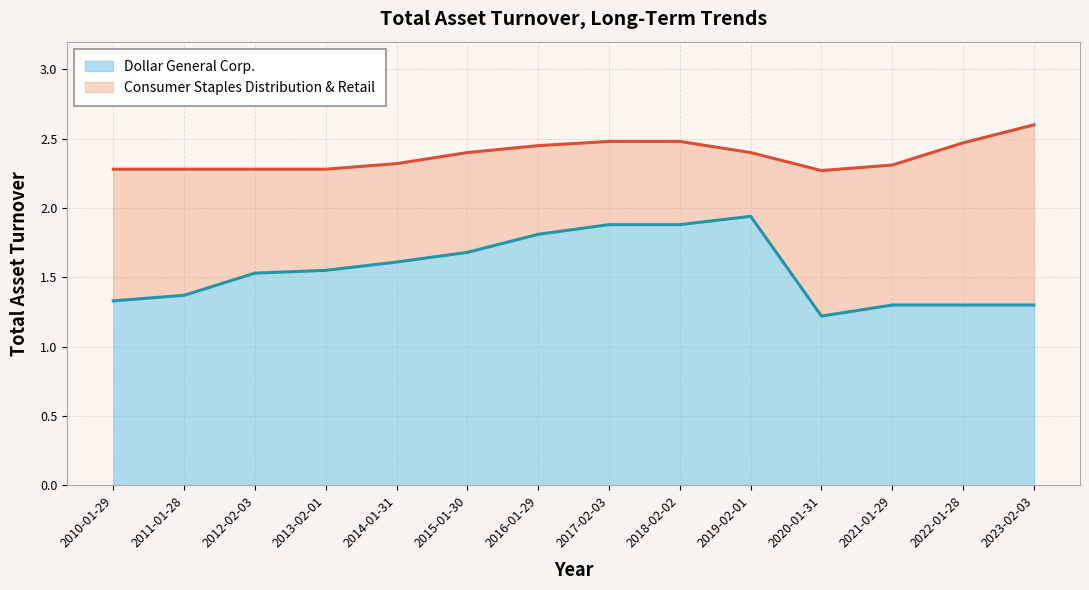

At which category is the sum across all series the highest?

2023-02-03